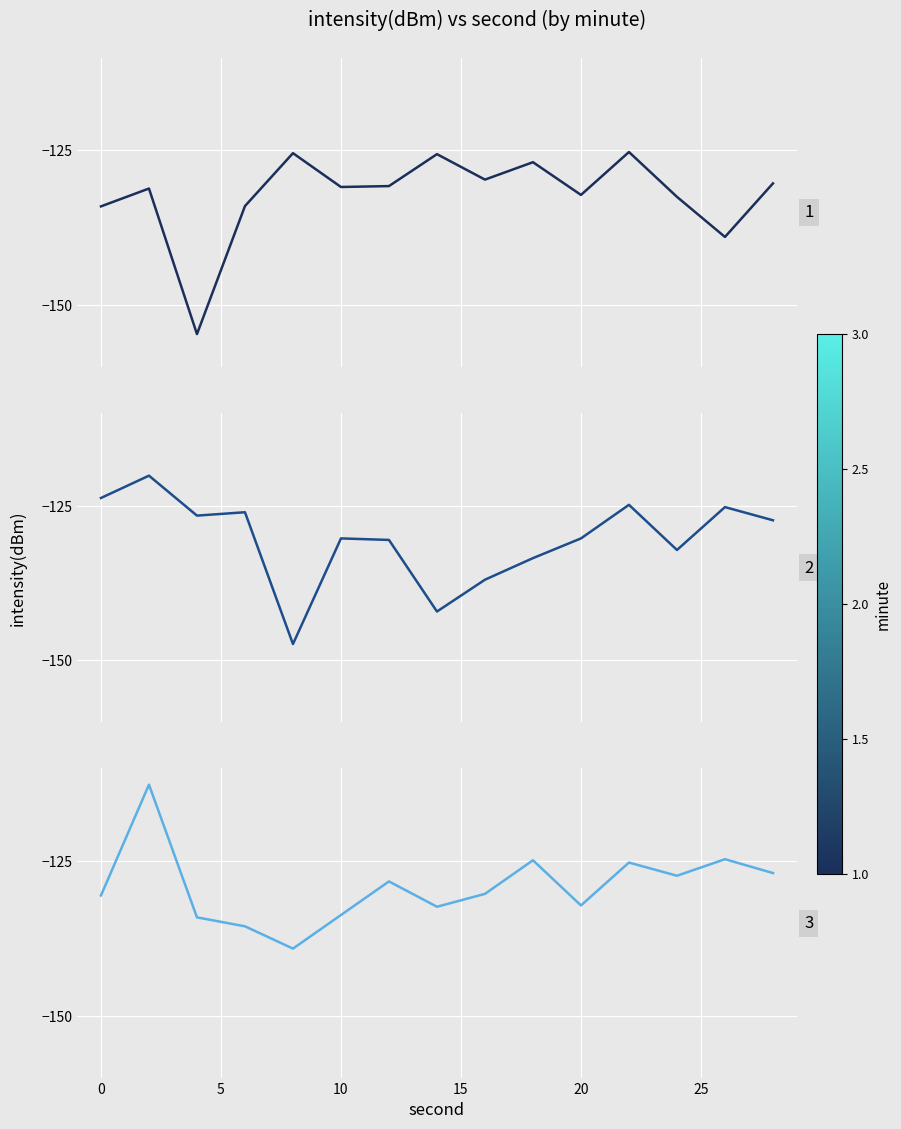

Is it true that minute=0 equals -85.4 at 9?

False